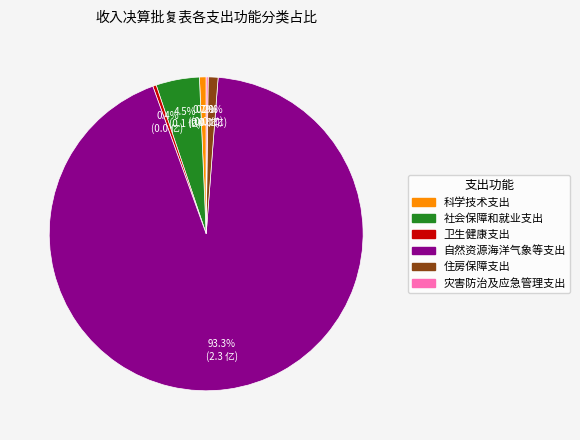

To the nearest percent, what is the average slice percentage?

17%